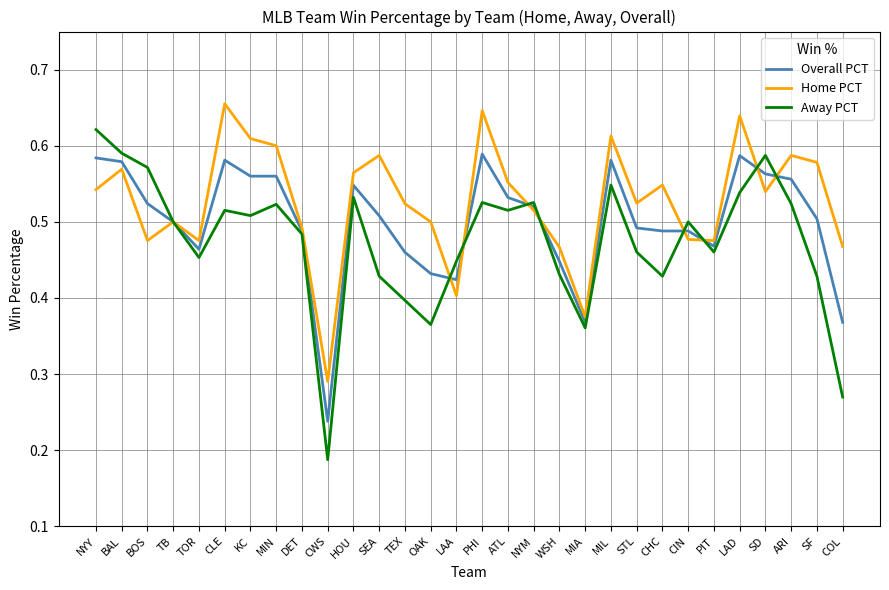

Between WSH and STL, which series saw the biggest shift?

Home PCT